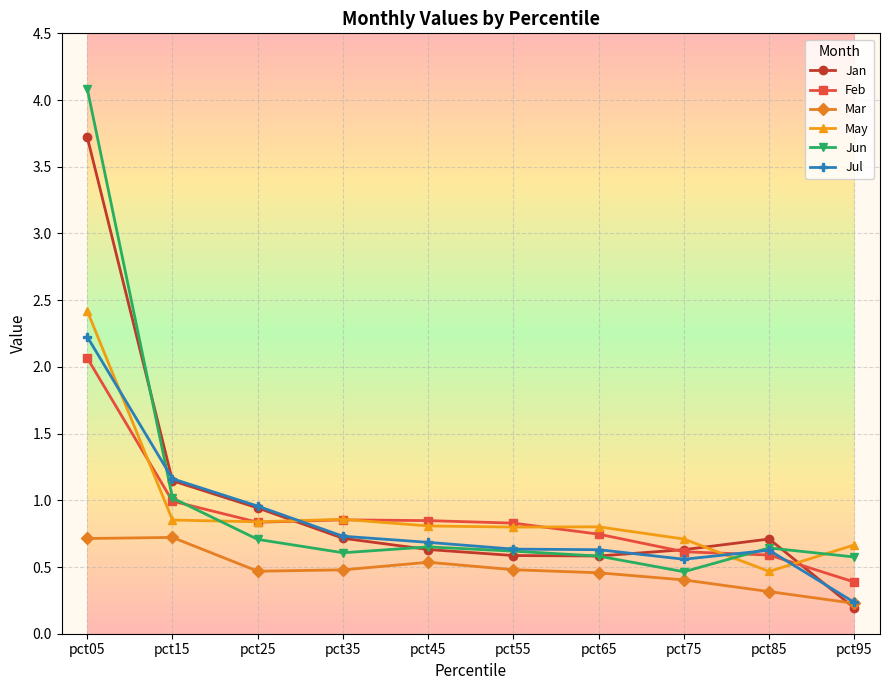

Is the value of Jan at pct55 greater than the value of Jul at pct95?

Yes